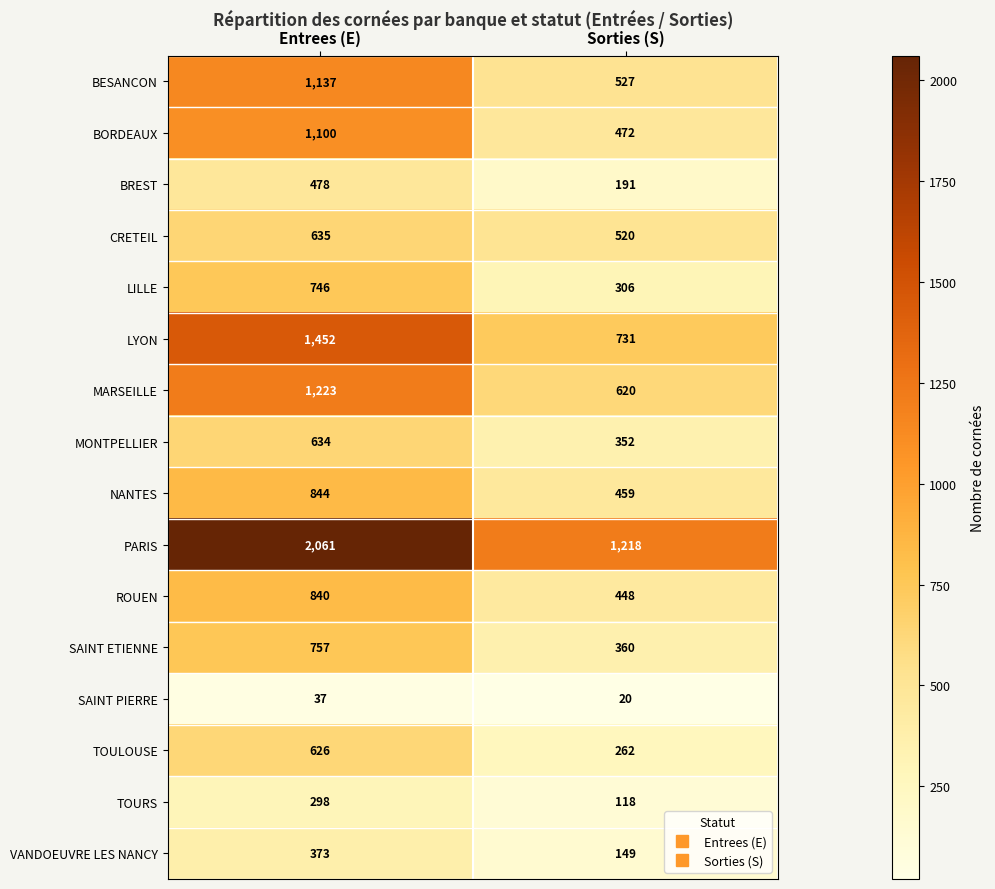

True or false: LILLE has a value of 746 at Entrees (E).

True